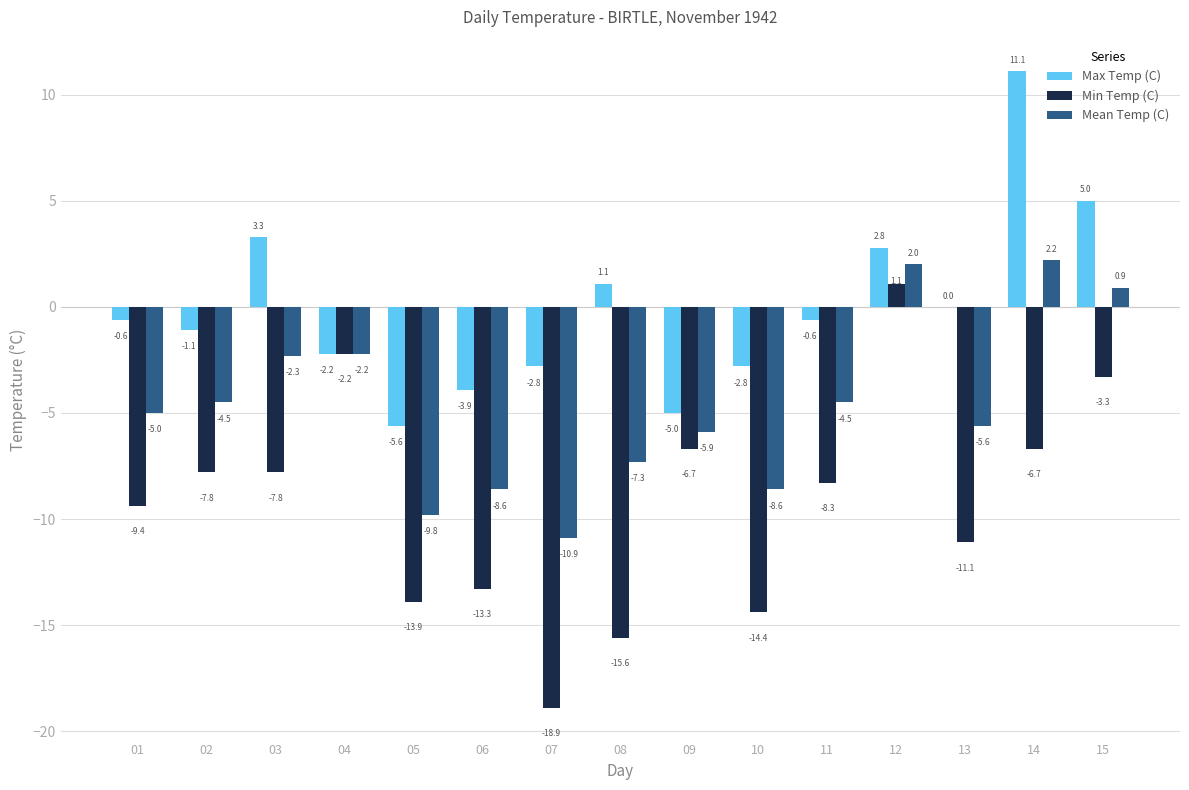

What is the maximum value shown in the chart?

11.1